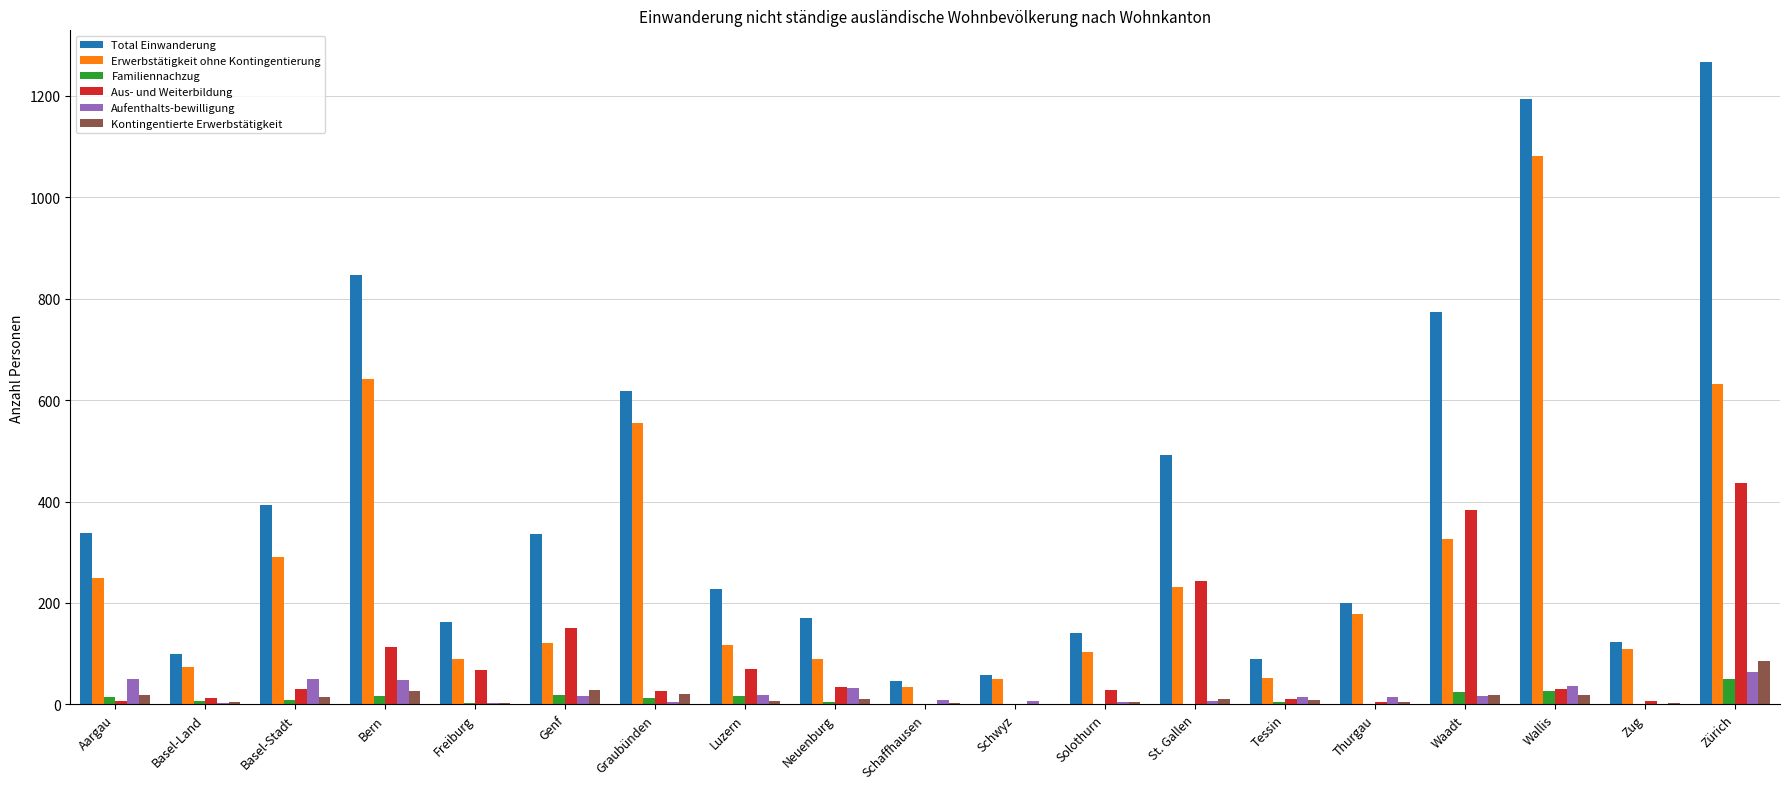

What is the sum of all Kontingentierte Erwerbstätigkeit values?

286